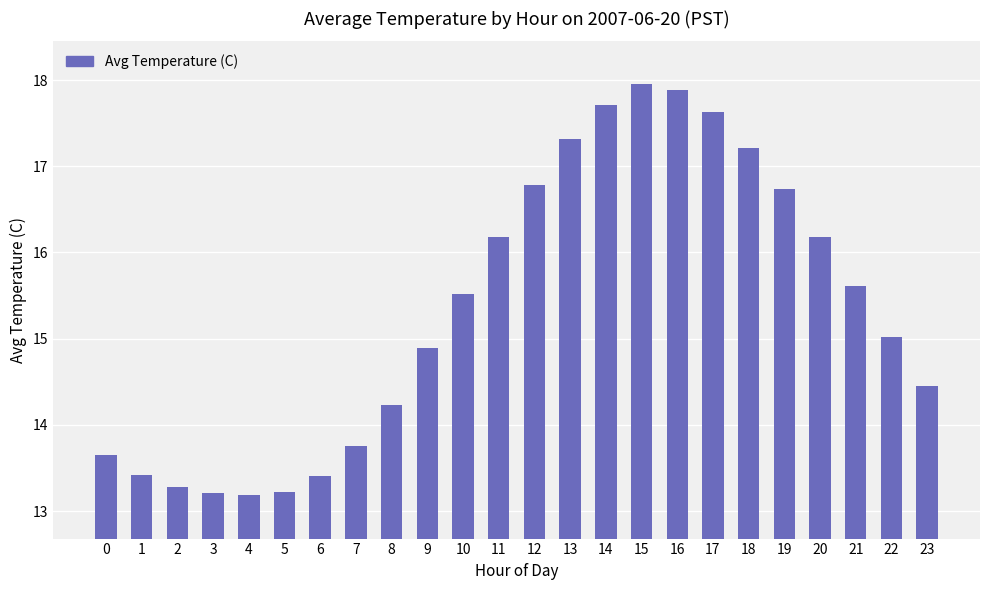

Is it true that the value at 22 is 10.4?

False